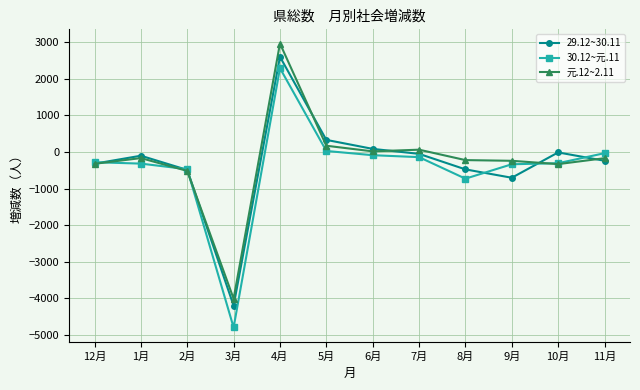

At which category is the sum across all series the highest?

4月